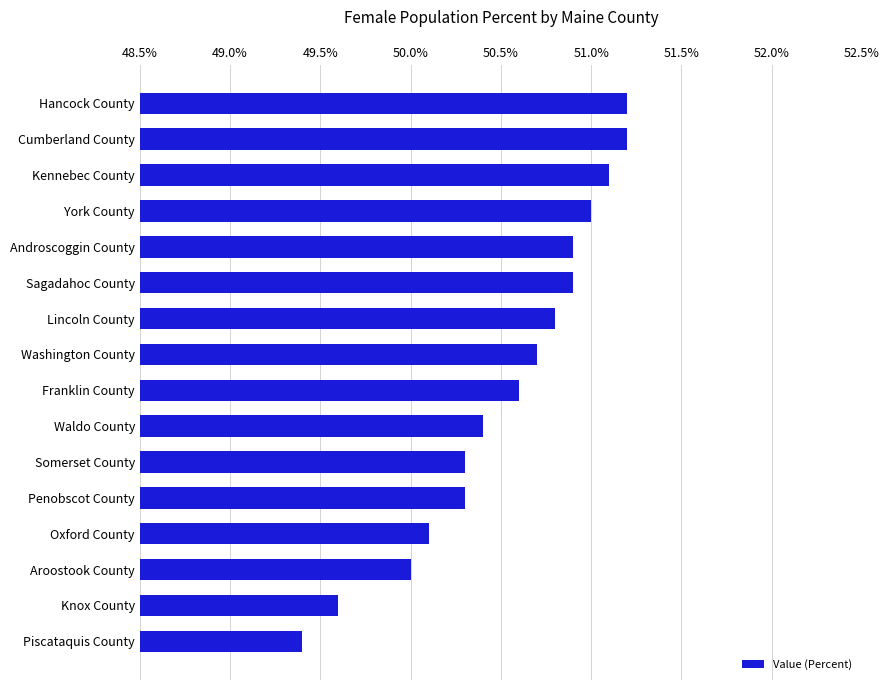

What is the change in value from Oxford County to Waldo County?

+0.3